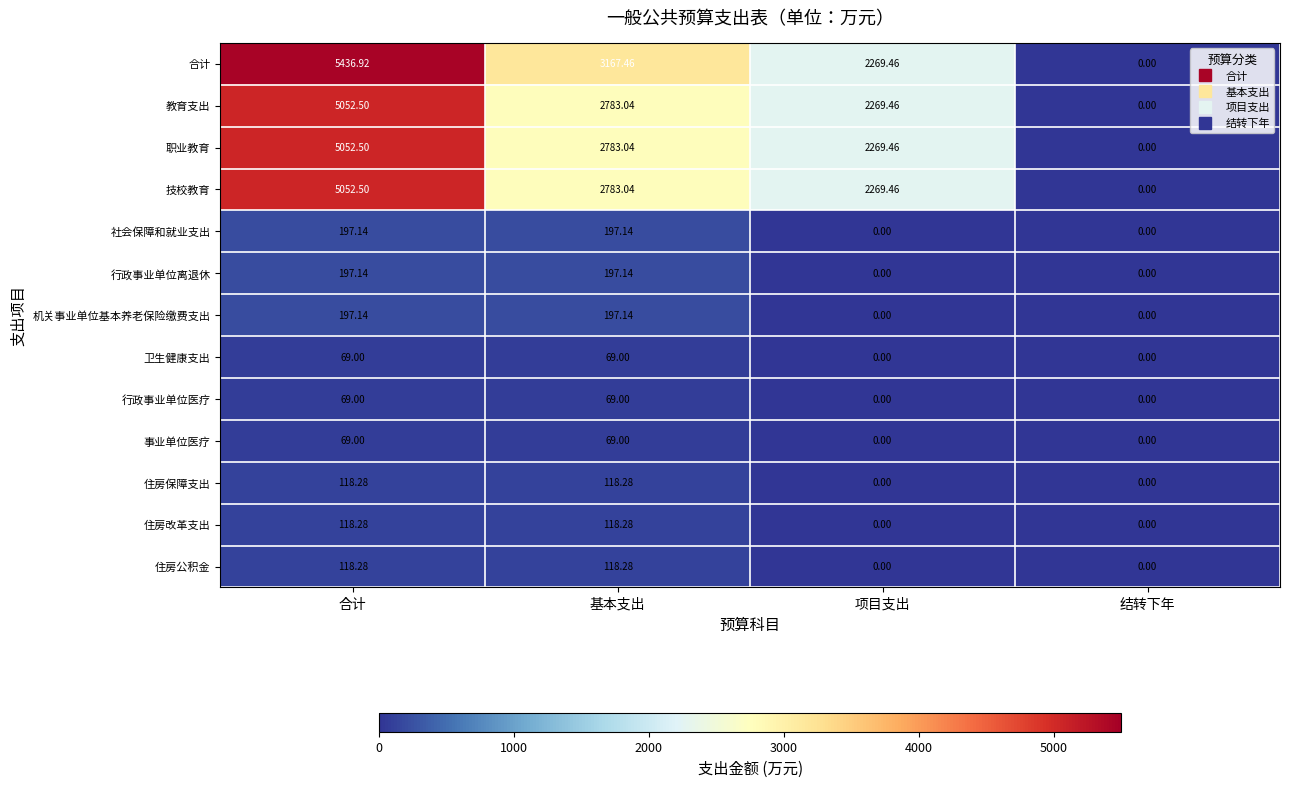

Which category has the highest value across all series?

合计